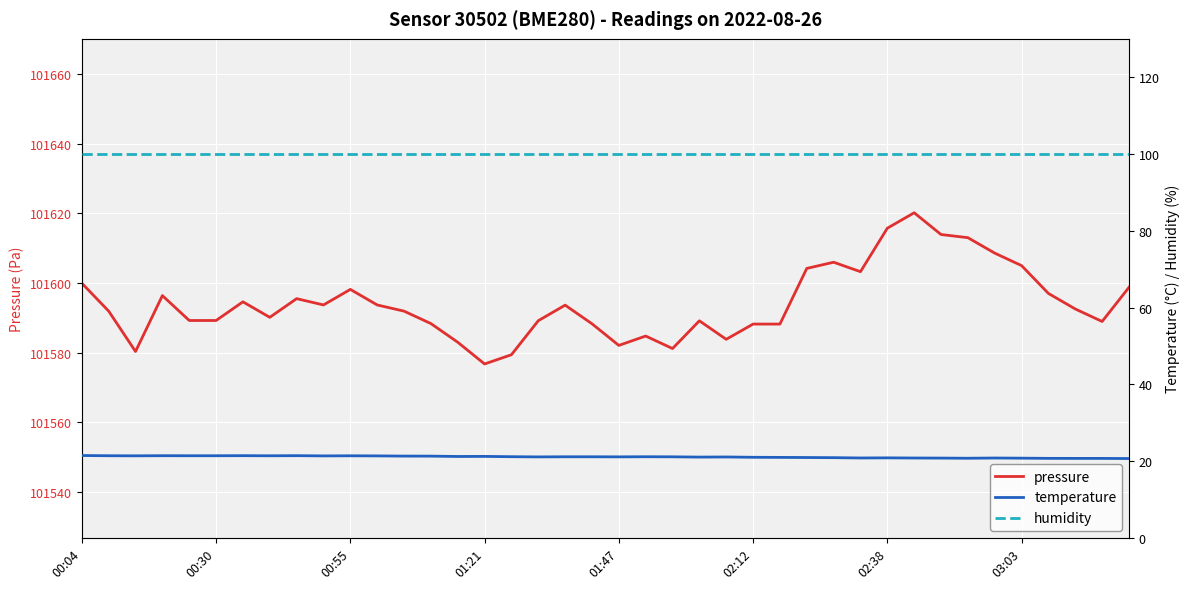

Which series changed the most between 17 and 19?

pressure